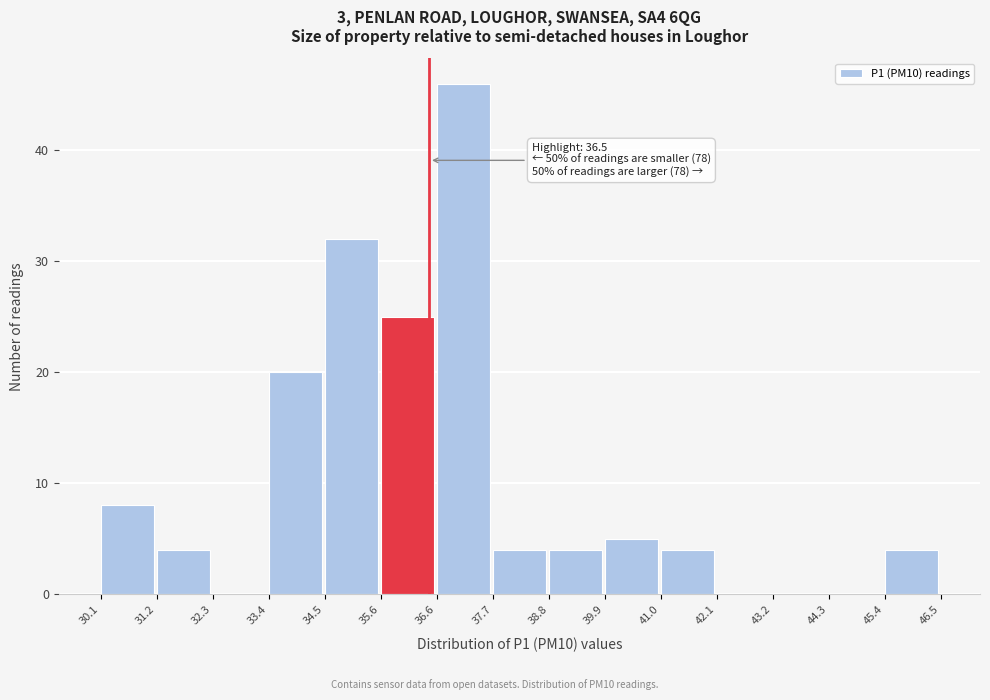

Over which range of the x-axis is the bar tallest?

36.6 to 37.7